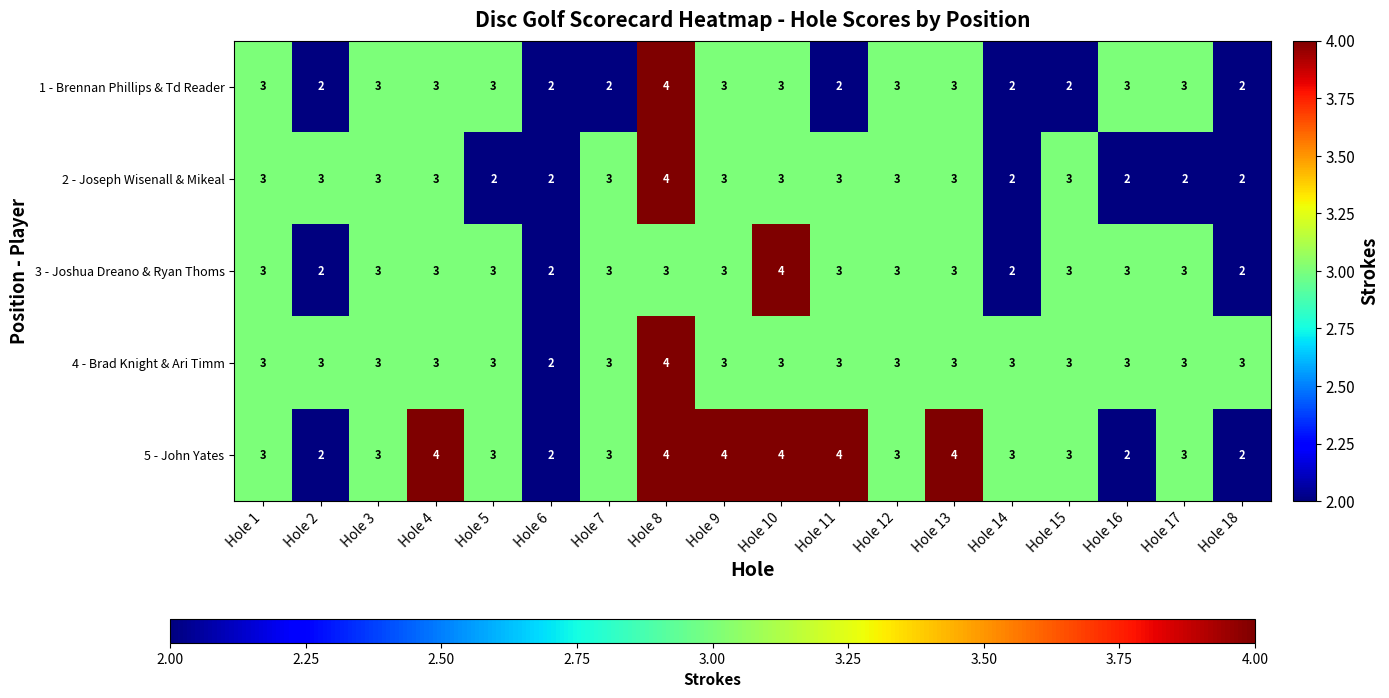

What is the sum of all 2 - Joseph Wisenall & Mikeal values?

49